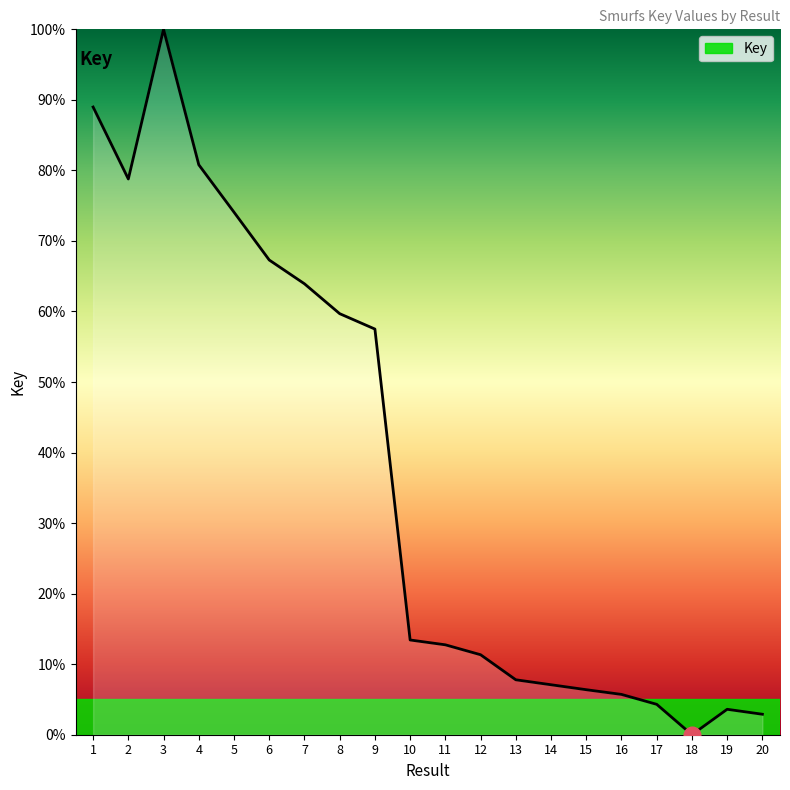

True or false: the data shows 58.9 at 18.

False